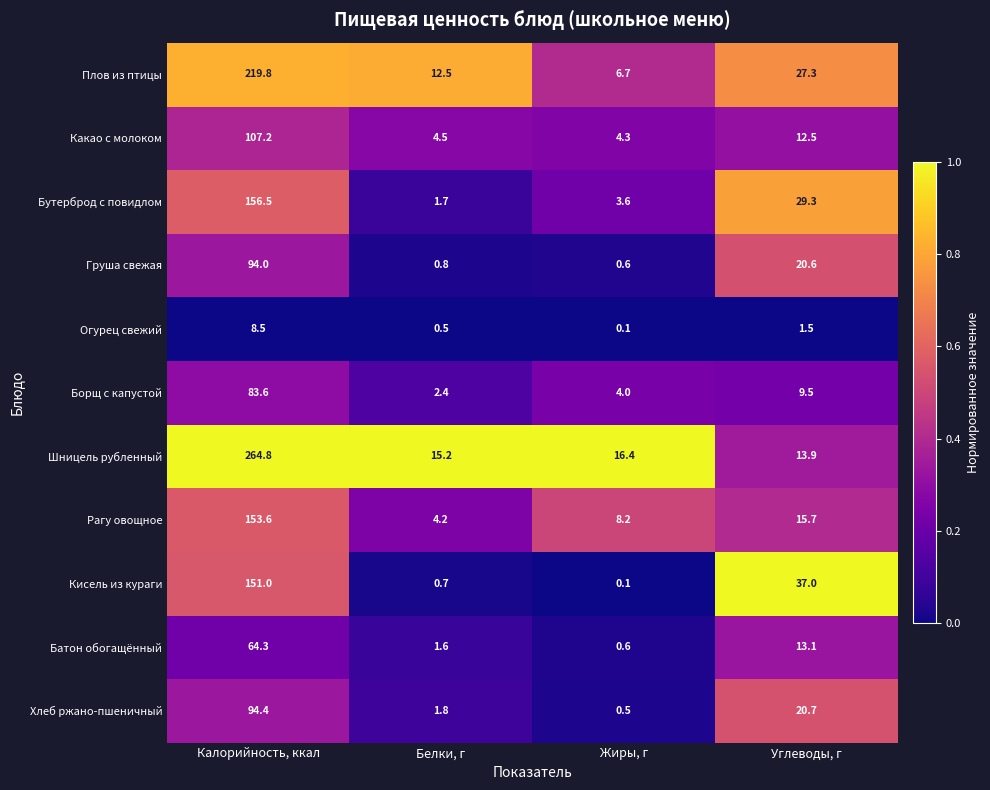

What is the difference between the maximum and minimum values in the Хлеб ржано-пшеничный series?

93.9